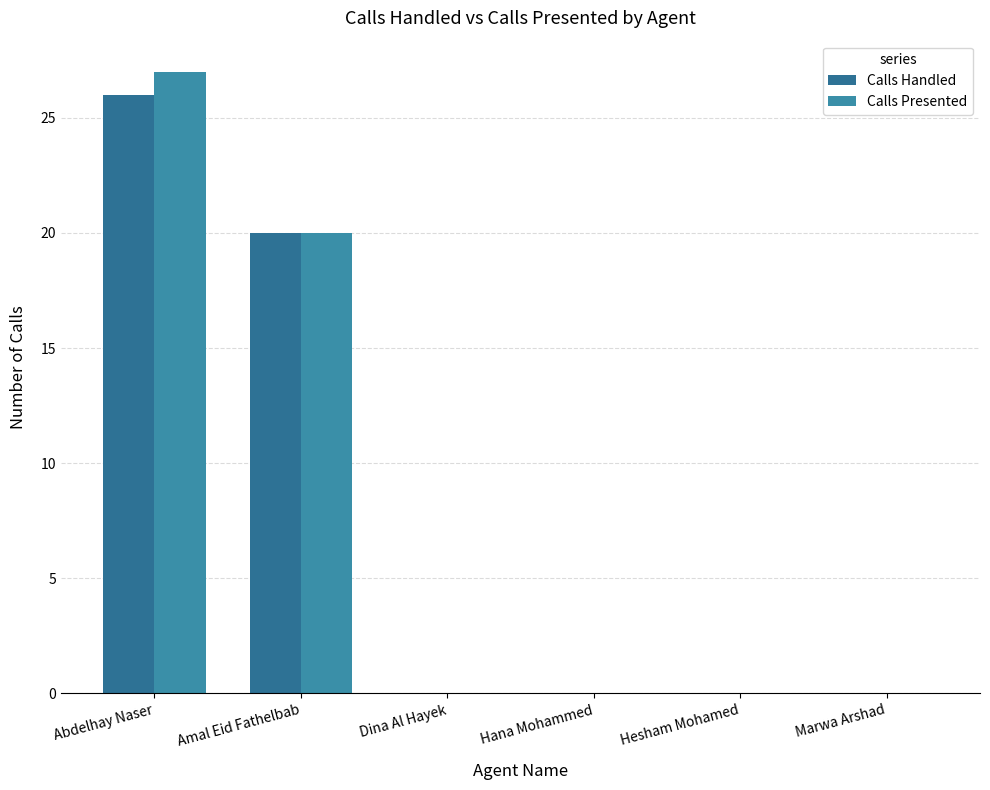

What is the maximum value for Calls Handled?

26